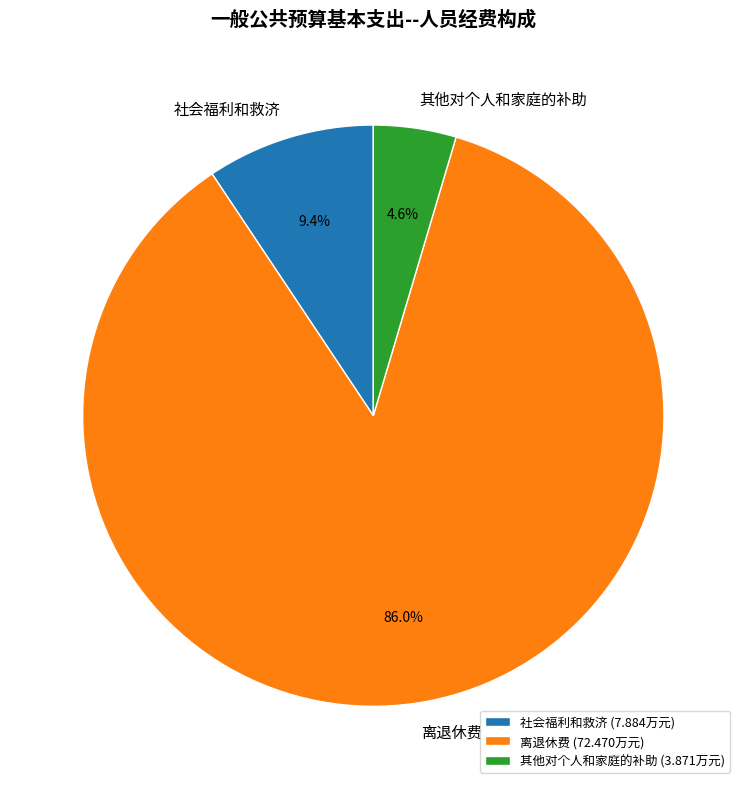

Between 其他对个人和家庭的补助 and 离退休费, which is larger?

离退休费